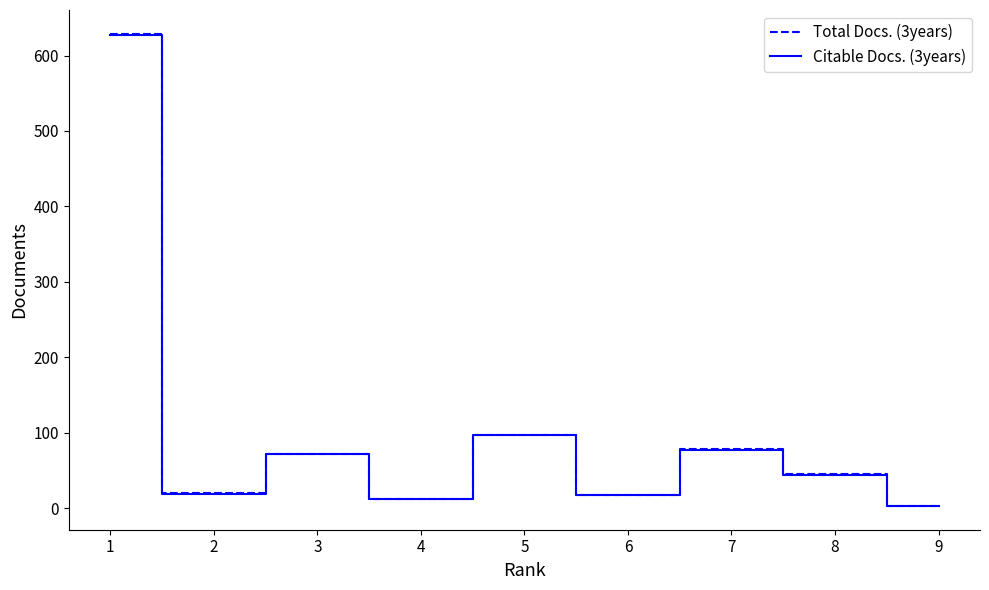

Is this an area chart (filled region under the line)?

No